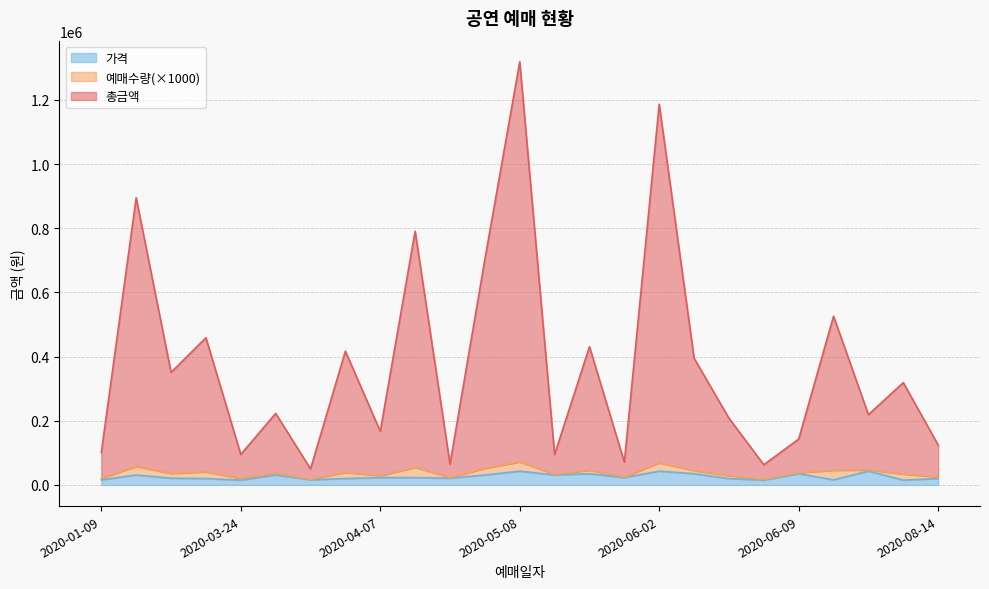

In 가격, how many points are lower than both neighbors (excluding endpoints)?

8